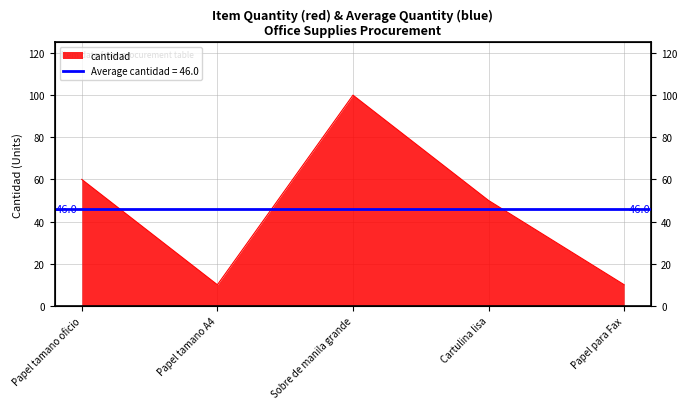

What is the difference between the maximum and minimum values?

90